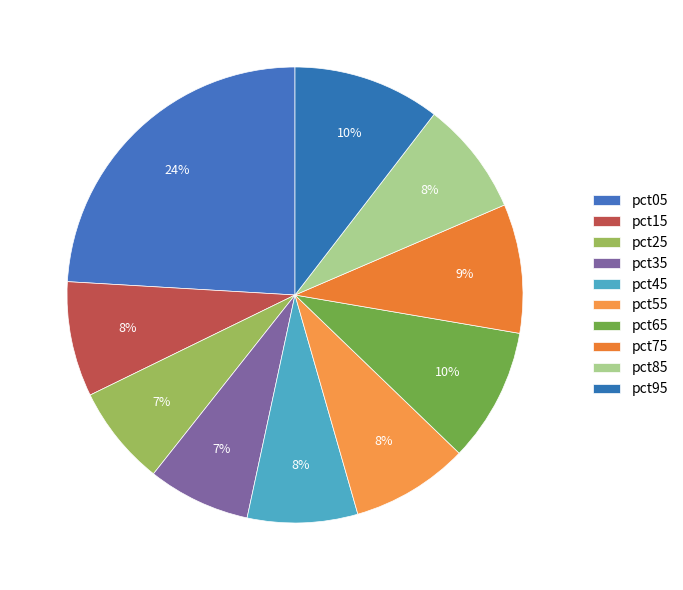

How many segments does this pie chart have?

10